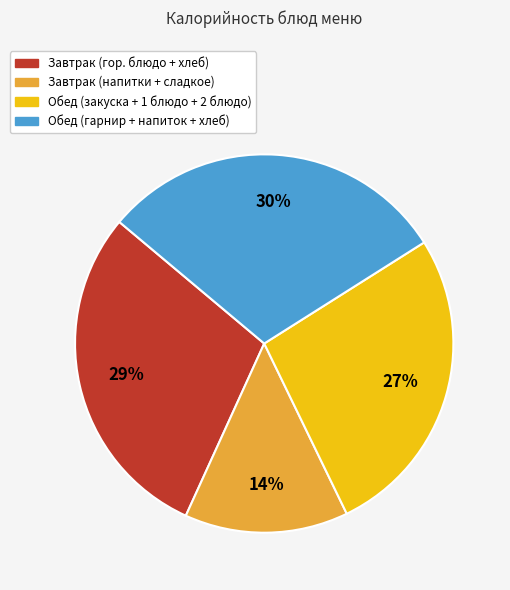

To the nearest percent, what is the difference between the largest and smallest slice percentages?

16%